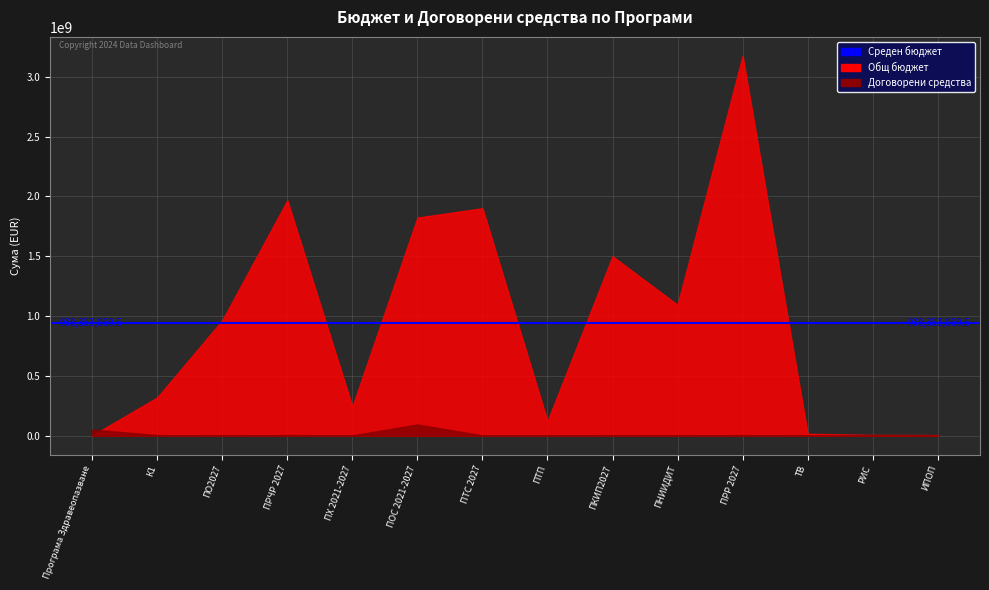

Which series has the widest spread of values?

Общ бюджет